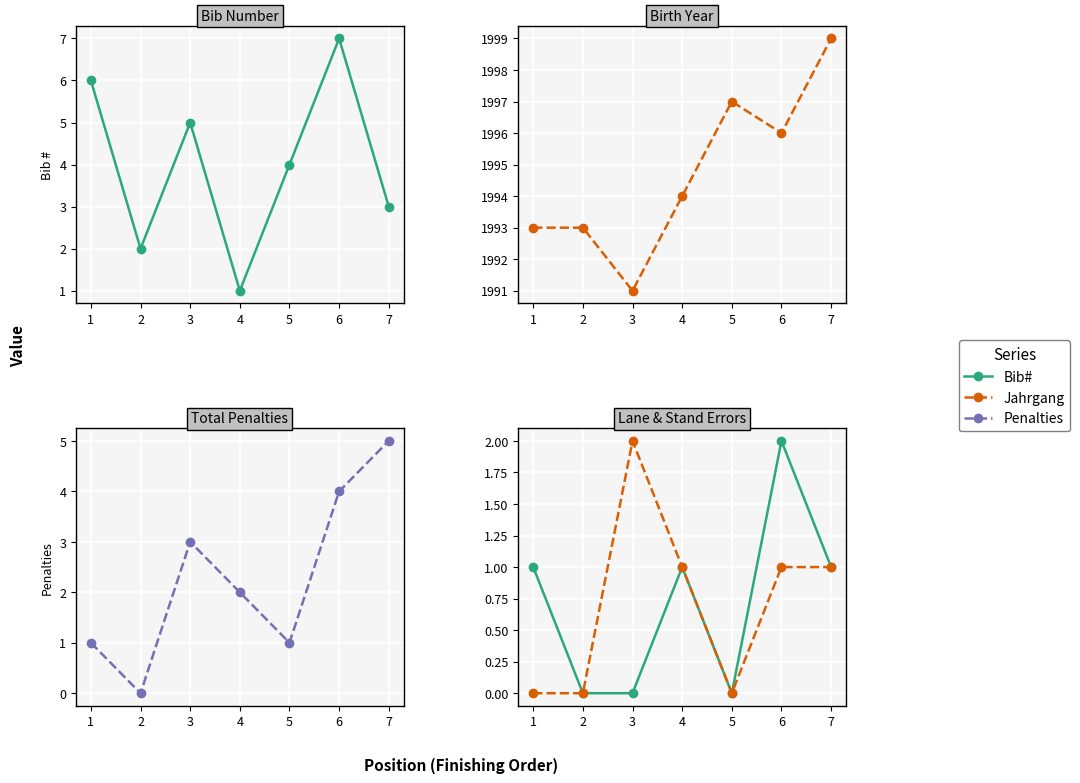

What is the difference between the maximum and second lowest values in the Jahrgang series?

6